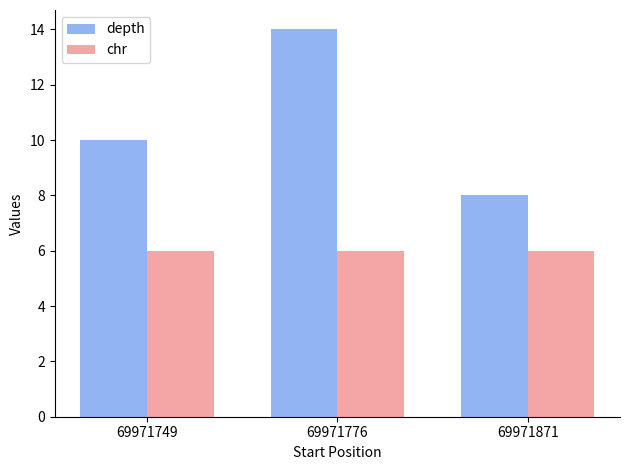

What is the sum of the depth values at 69971776 and 69971749?

24